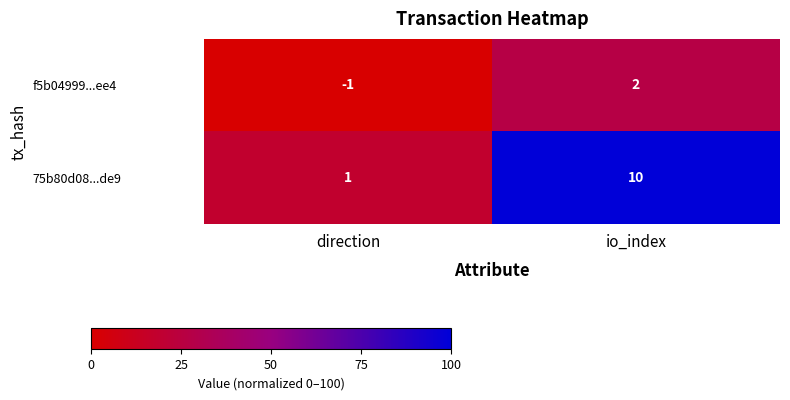

At which label is 75b80d08...de9 closest to 5?

direction